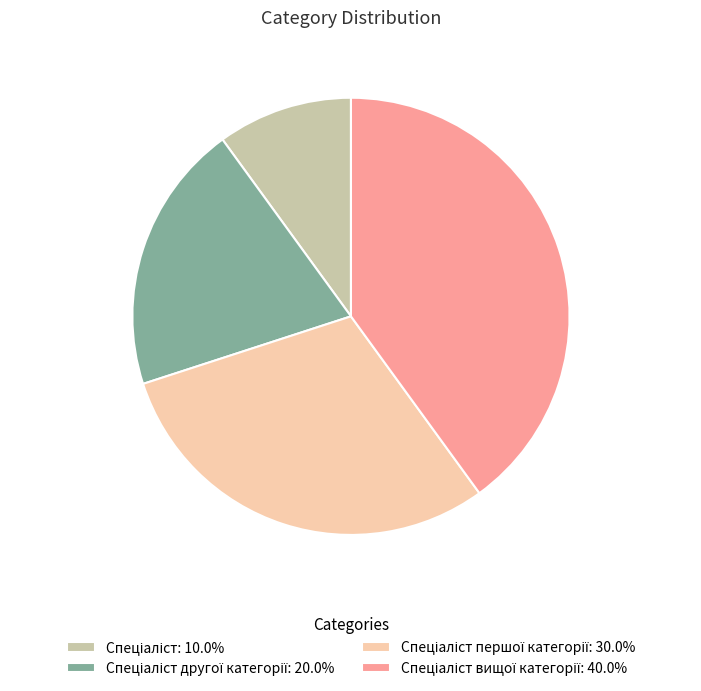

Does any single category account for the majority?

No